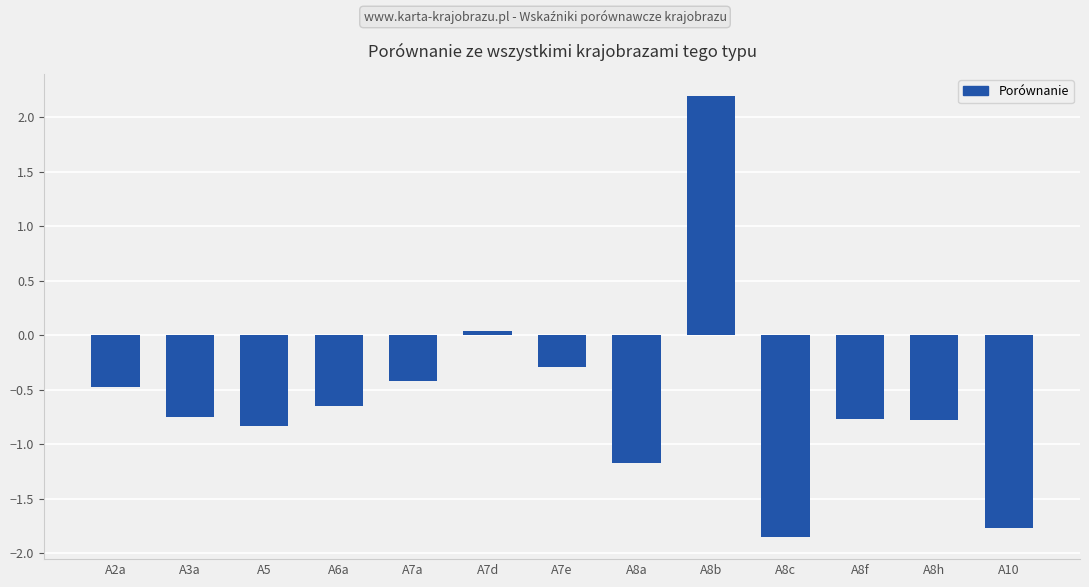

The chart shows a value of -2.5 at A10. True or false?

False